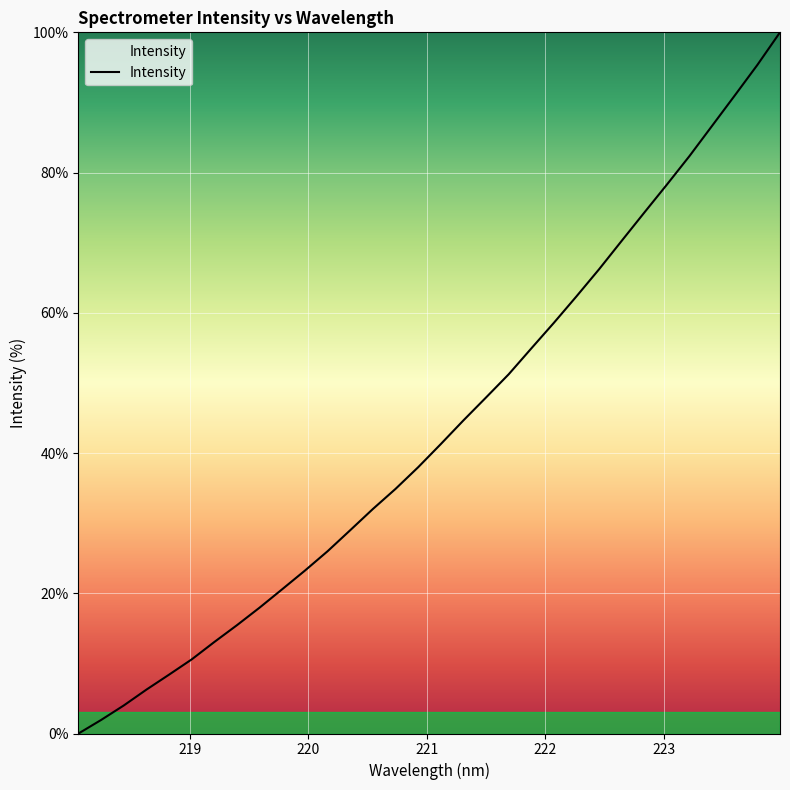

Does the chart display data point markers on the line(s)?

No